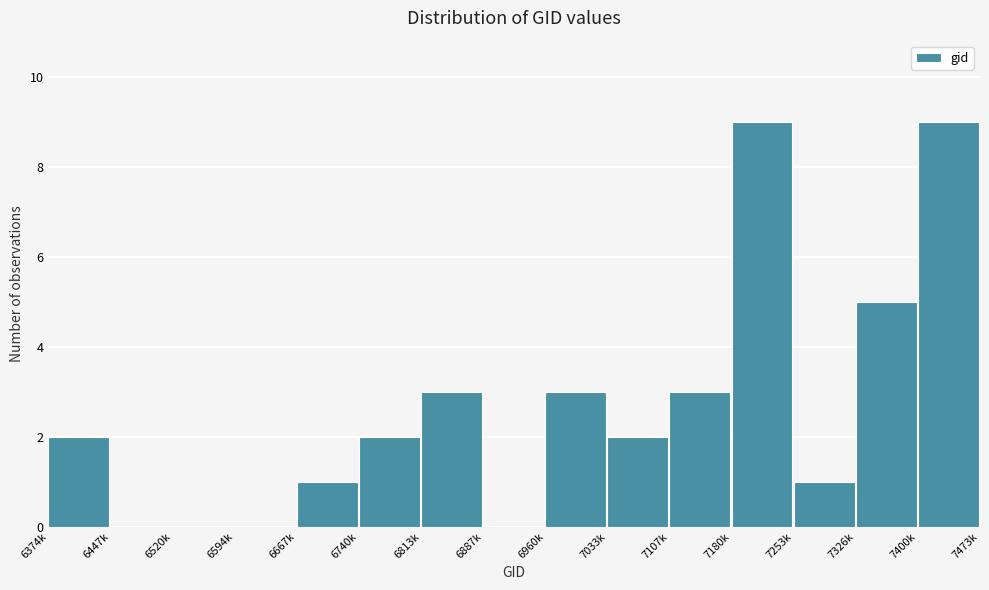

Reading right to left, transcribe all the data shown in this chart.

7400k=9	7326k=5	7253k=1	7180k=9	7107k=3	7033k=2	6960k=3	6887k=0	6813k=3	6740k=2	6667k=1	6594k=0	6520k=0	6447k=0	6374k=2